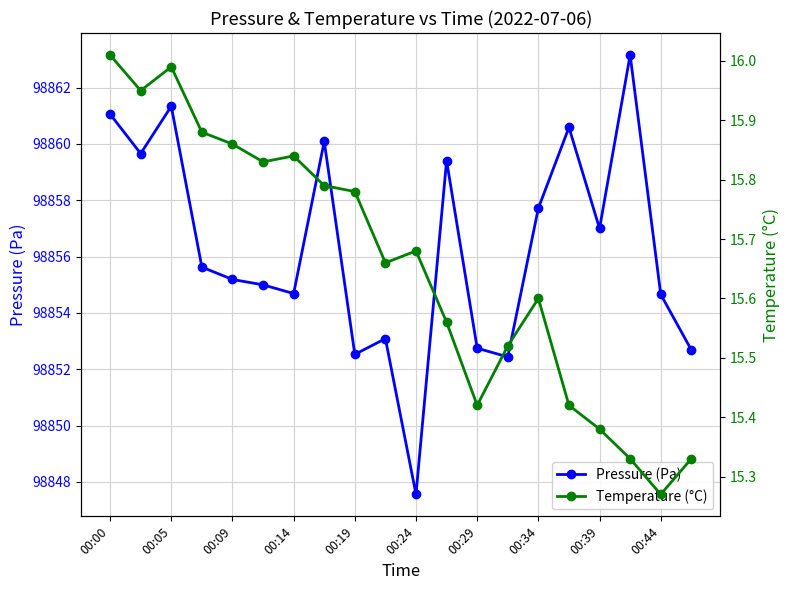

Which series has the largest total across all categories?

Pressure (Pa)